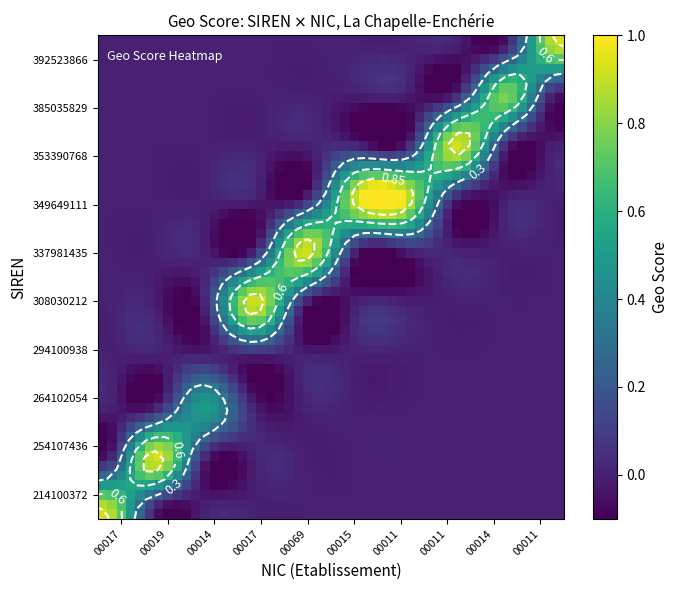

What is the spread (max minus min) of values at 9?

0.9